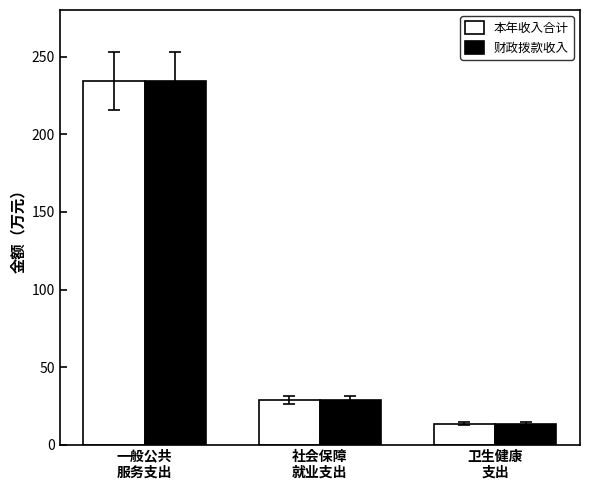

How many categories are shown in the chart?

3